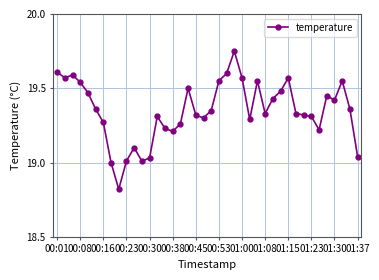

What is the difference between the maximum and minimum values?

0.9